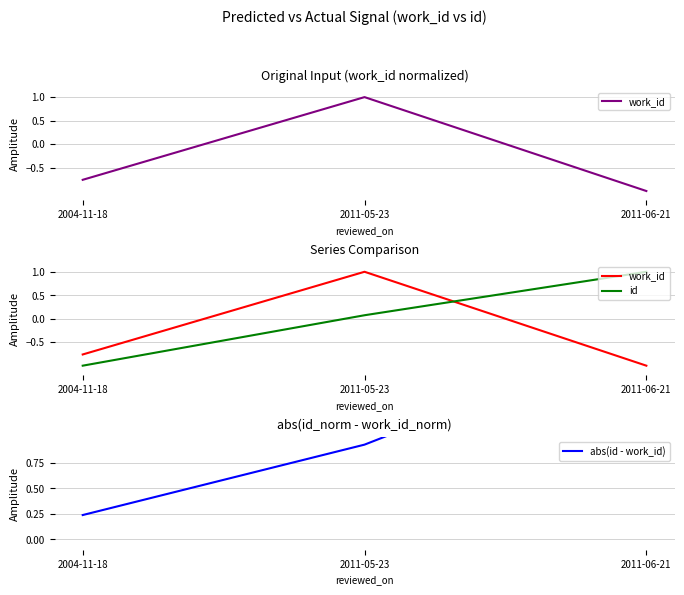

The value of work_id at 2011-05-23 is 1.6. True or false?

False